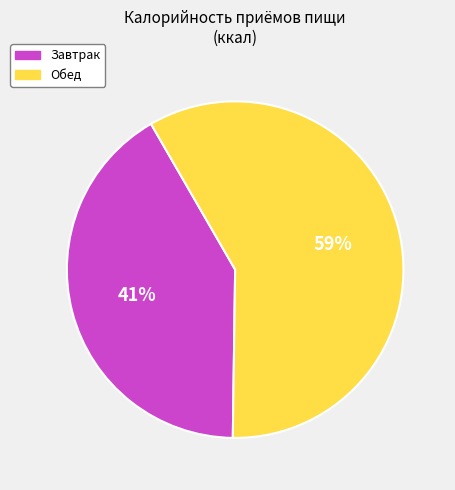

Does Завтрак account for over 50% of the chart?

No